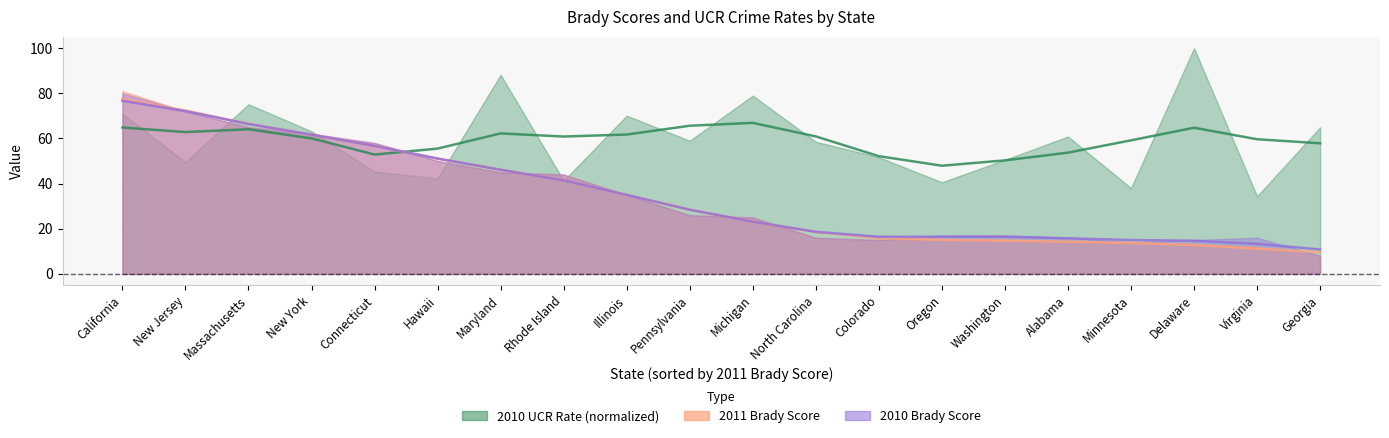

The value of 2011 Brady Score at New York is 61.7. True or false?

True